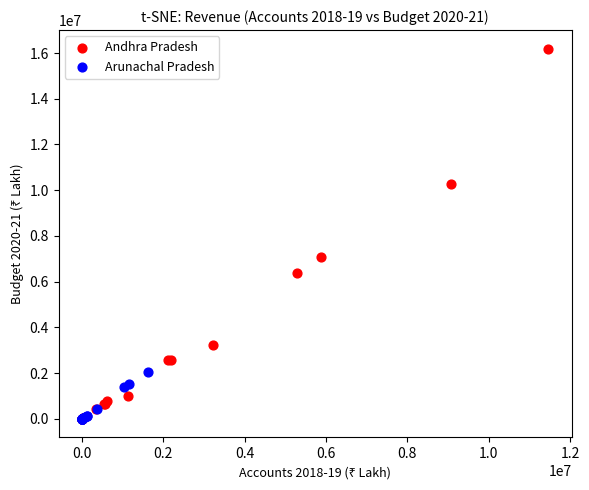

Which series has the largest Y range (max minus min)?

Andhra Pradesh